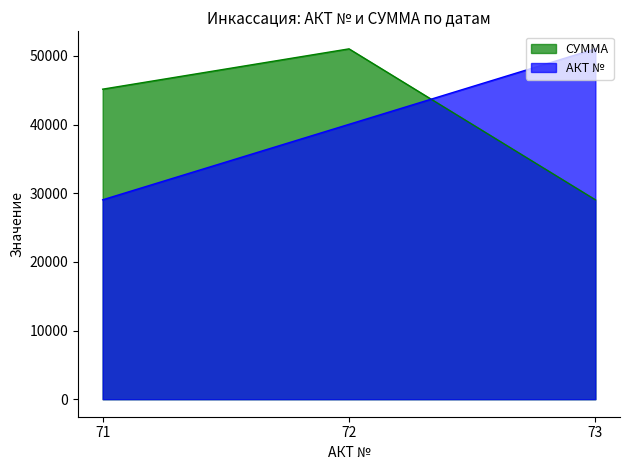

How many lines are shown in the chart?

2